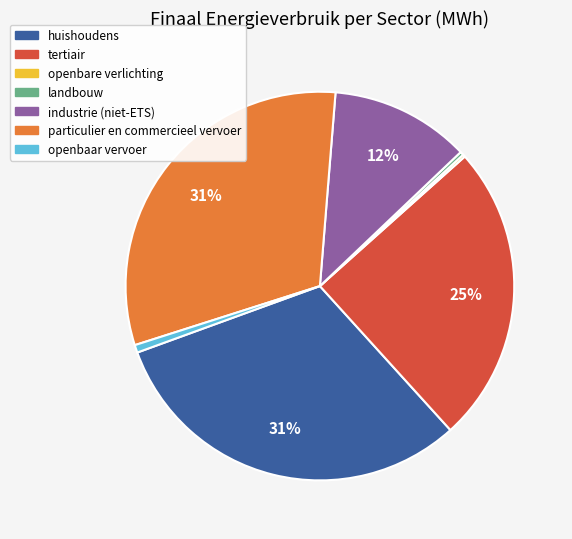

Which has a higher value, tertiair or particulier en commercieel vervoer?

particulier en commercieel vervoer